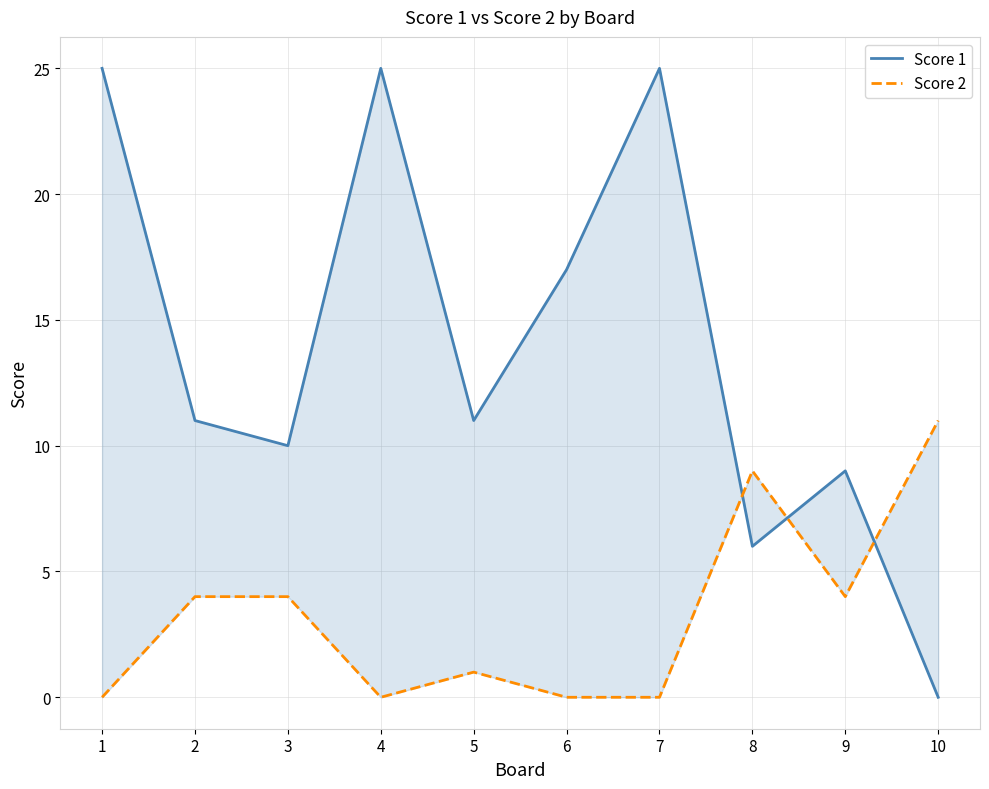

How many values in the Score 1 series are below 11?

4